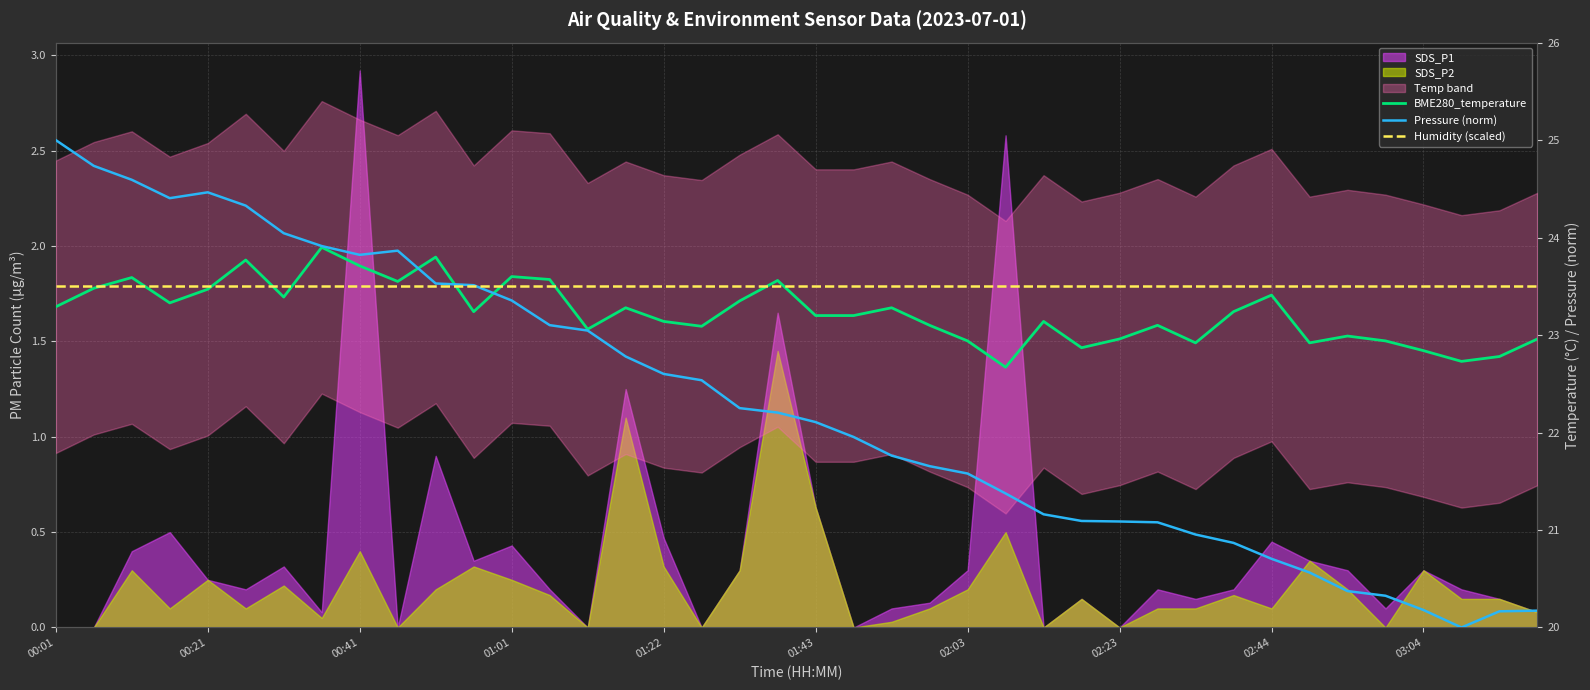

What is the value of the BME280_temperature point at the 29th from the left?

23.0